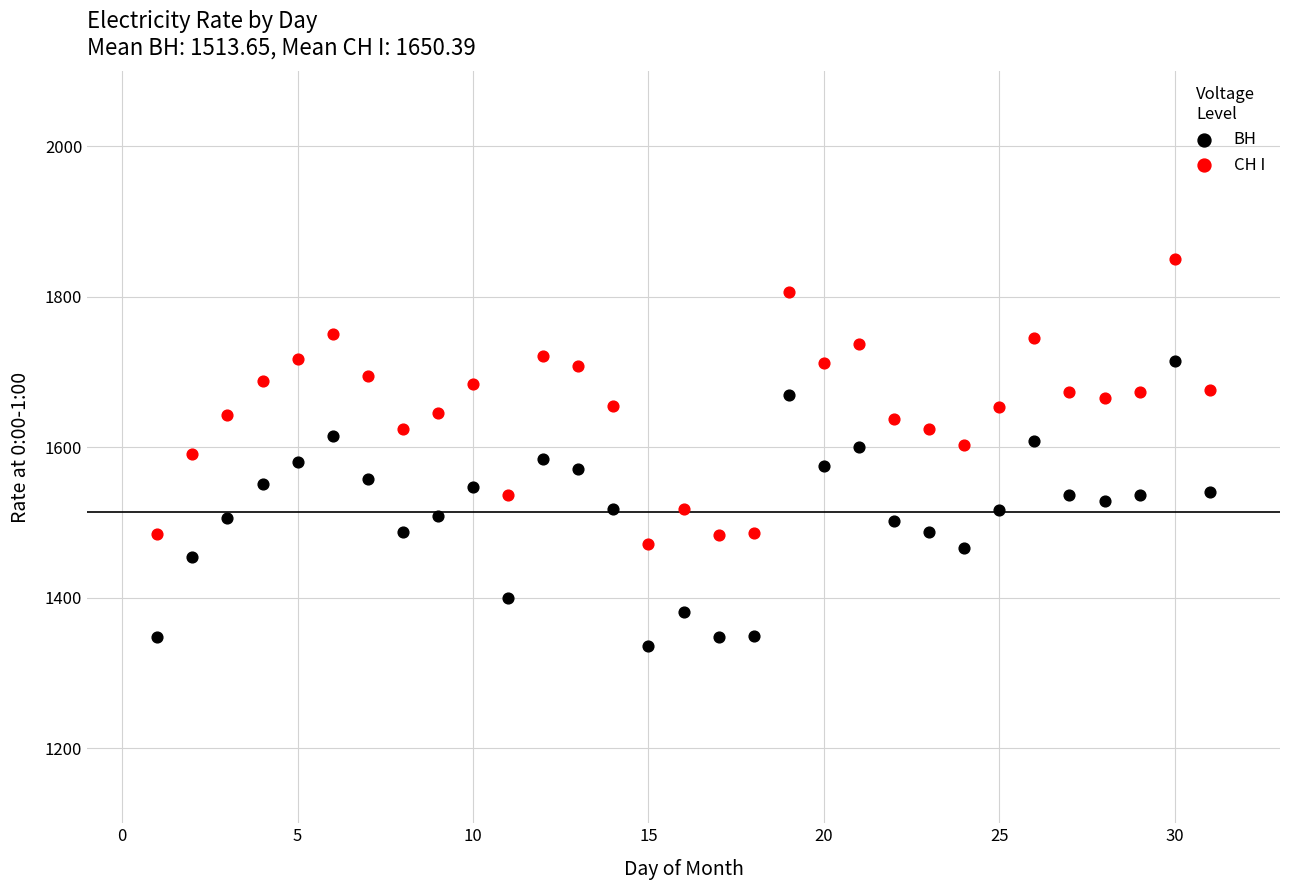

Which series contains the highest Y value?

СН I